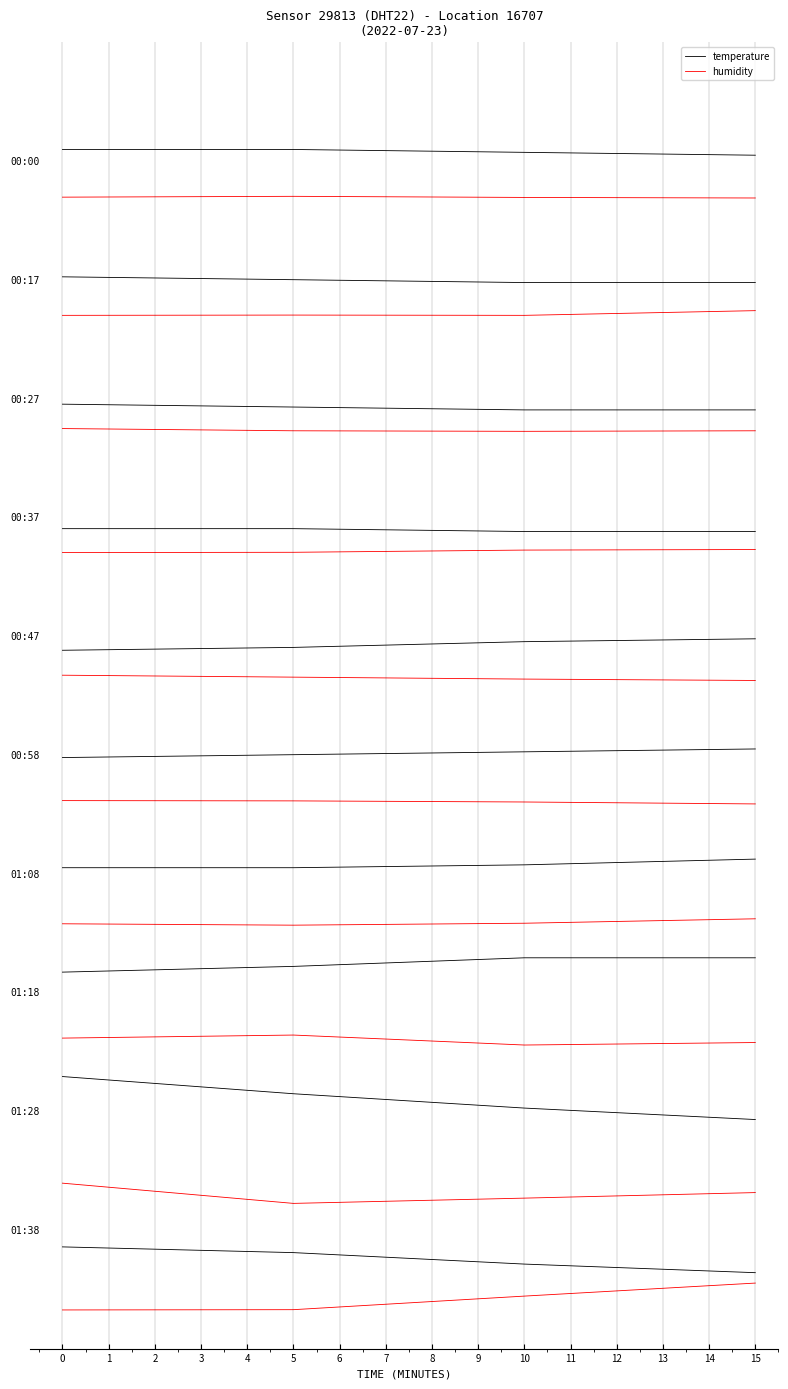

Read the humidity value at 0.

24.2